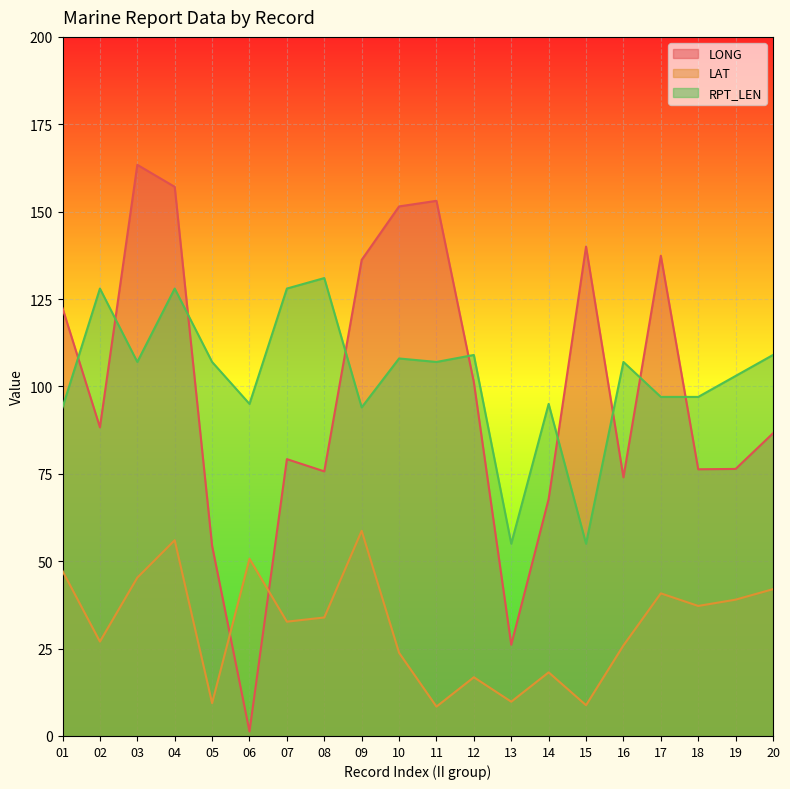

Is the value of LONG at 14 greater than the value of LAT at 05?

Yes